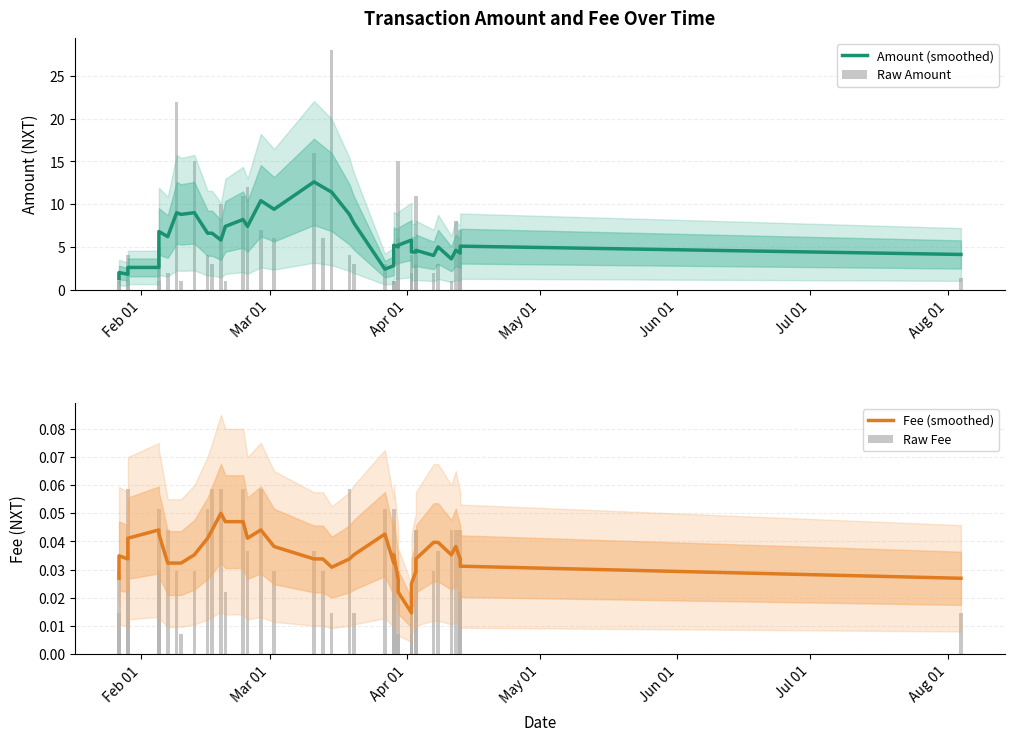

How many values in the Raw Amount series are below 4?

19